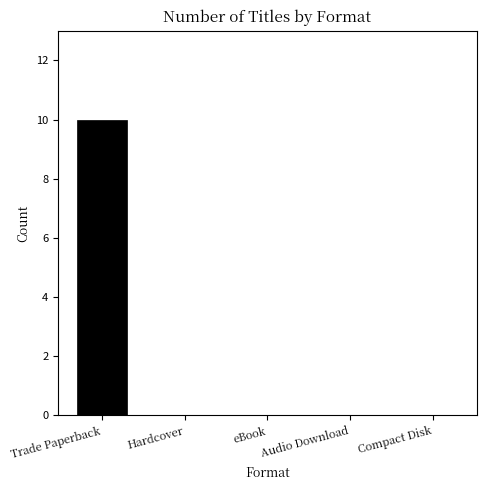

Reading left to right, transcribe all the data shown in this chart.

10	10	10	9	2